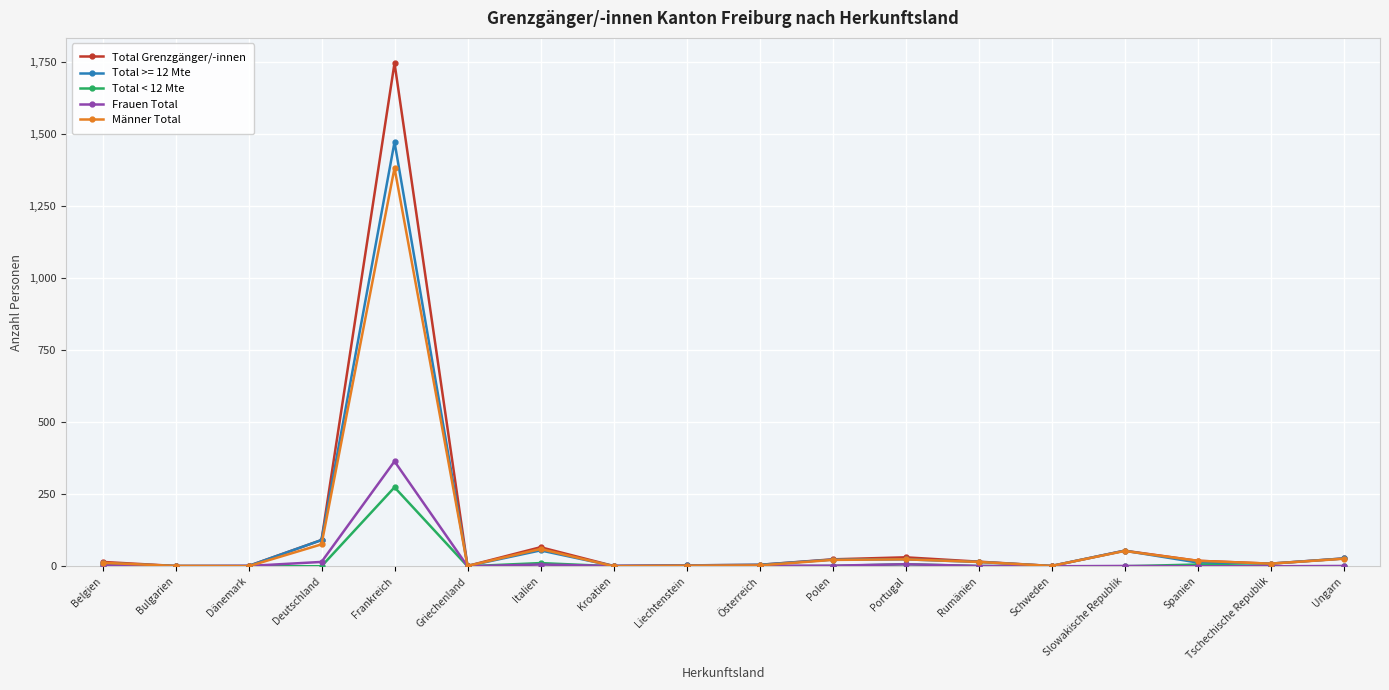

What is the maximum value shown in the chart?

1746